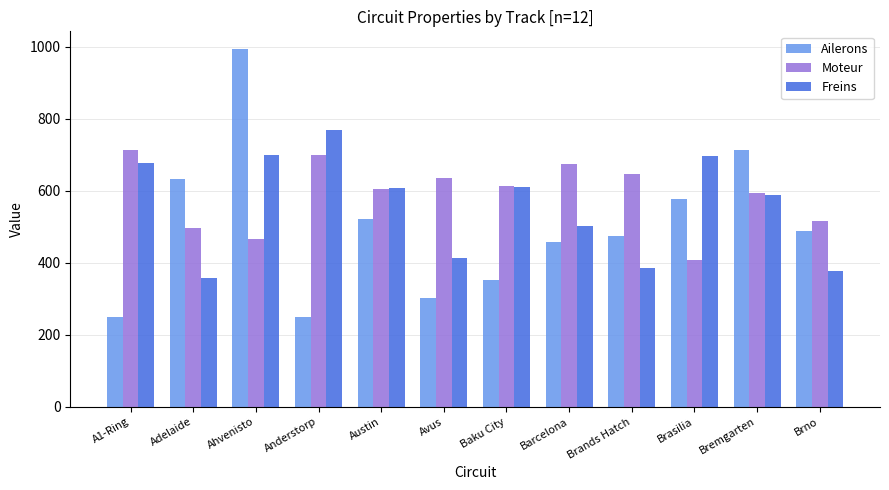

How many groups of bars are there?

12